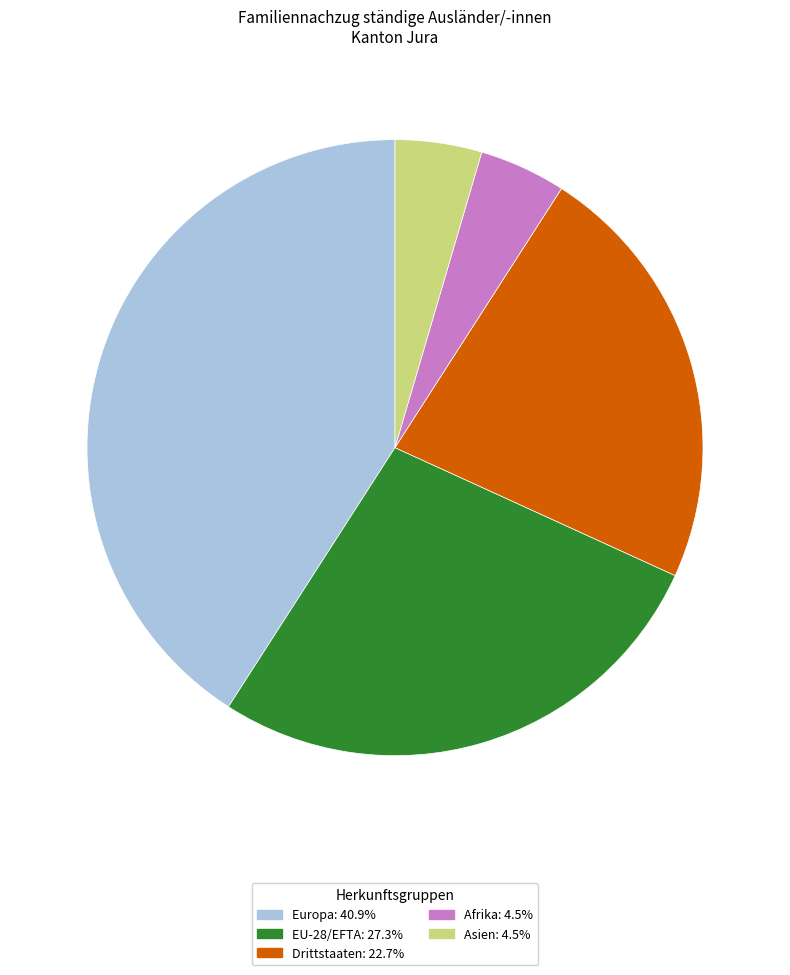

Is there a majority slice in this chart?

No